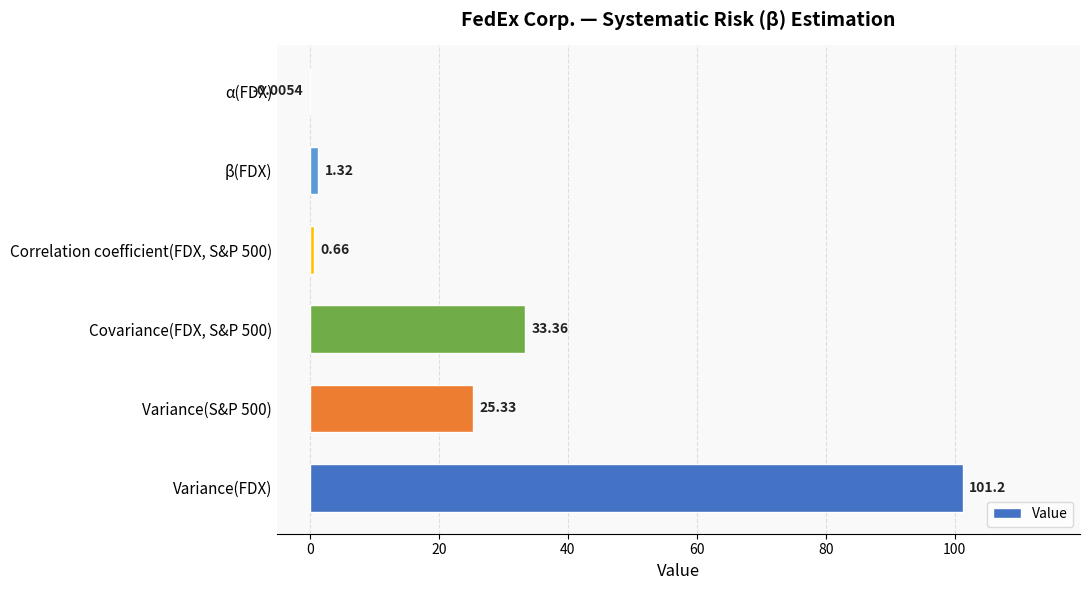

Which label corresponds to the largest value in the chart?

Variance(FDX)